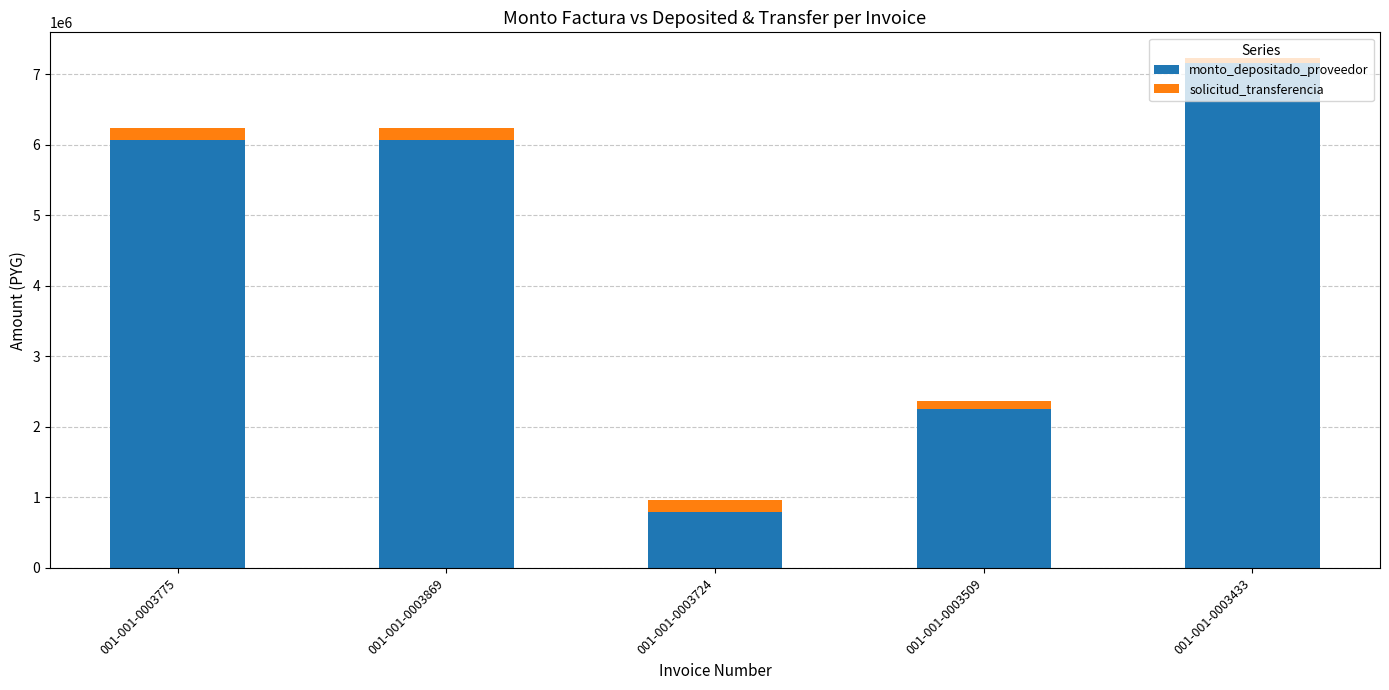

At which label is monto_depositado_proveedor closest to 3974154?

001-001-0003509